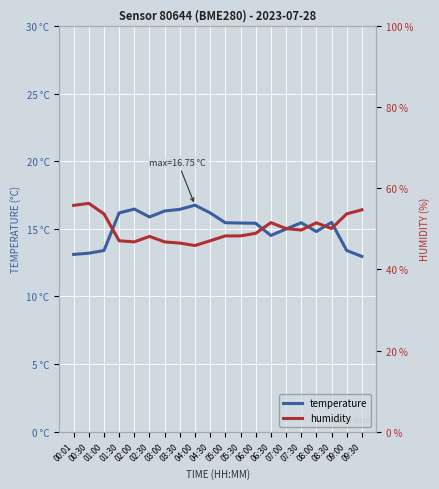

Where is the first local maximum for humidity?

00:30